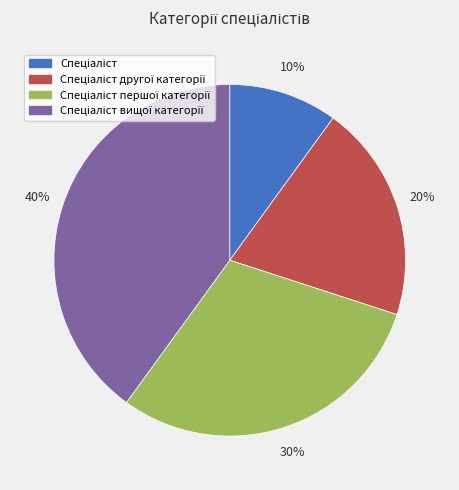

To the nearest percent, what is the average slice percentage?

25%